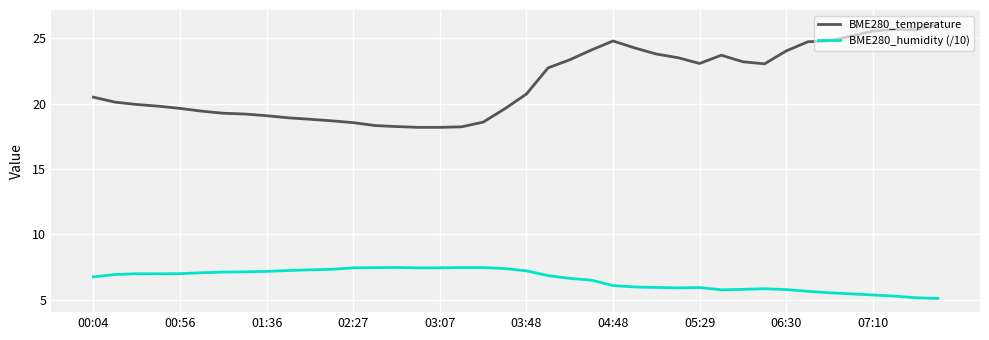

What is the difference between the maximum and minimum values in the BME280_temperature series?

7.9